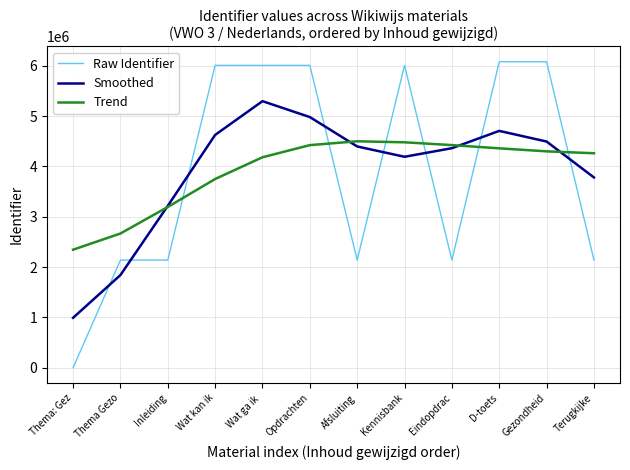

The Raw Identifier series shows 0.0 at Thema: Gez. True or false?

True